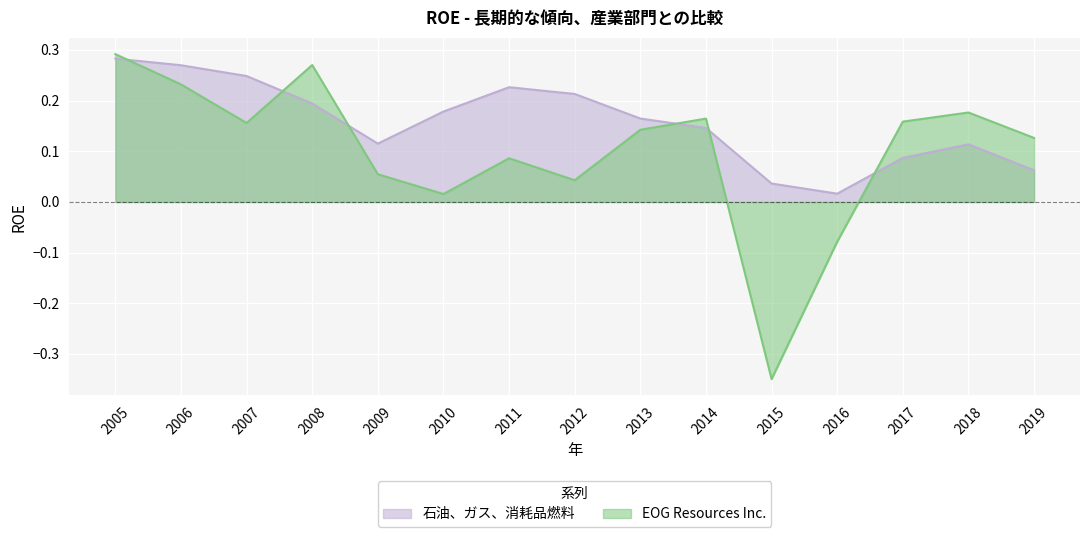

How many times do EOG Resources Inc. and 石油、ガス、消耗品燃料 cross each other?

6